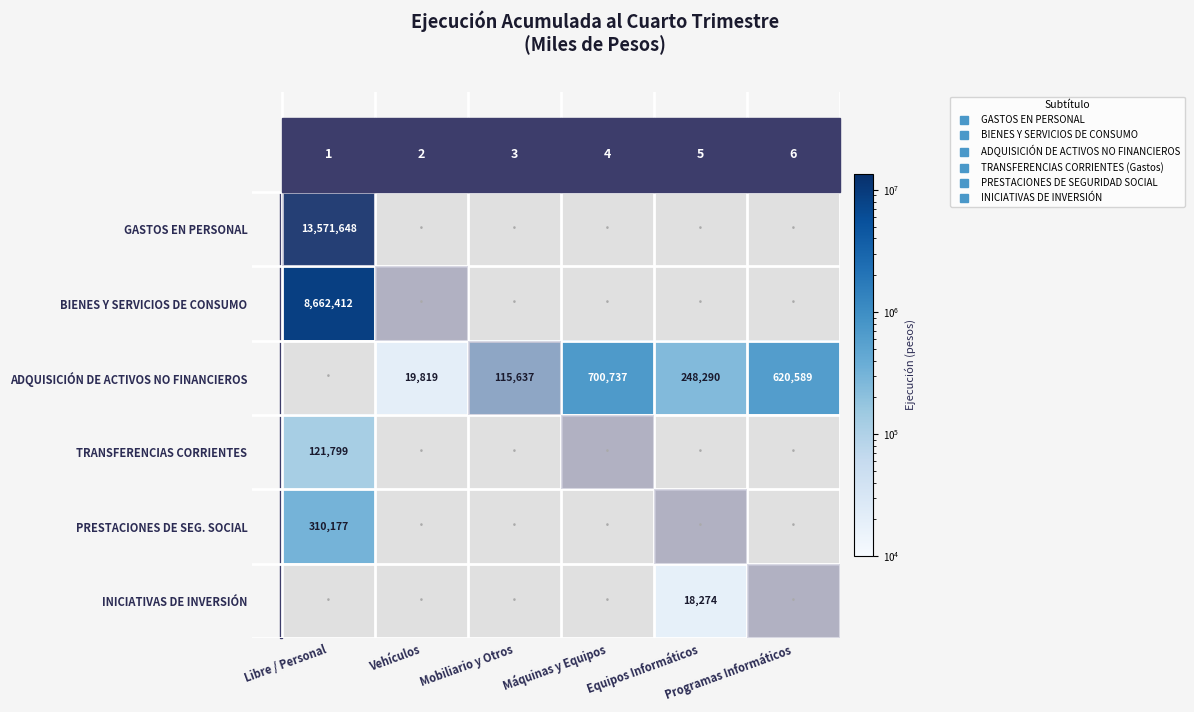

Count the number of data series in this chart.

6